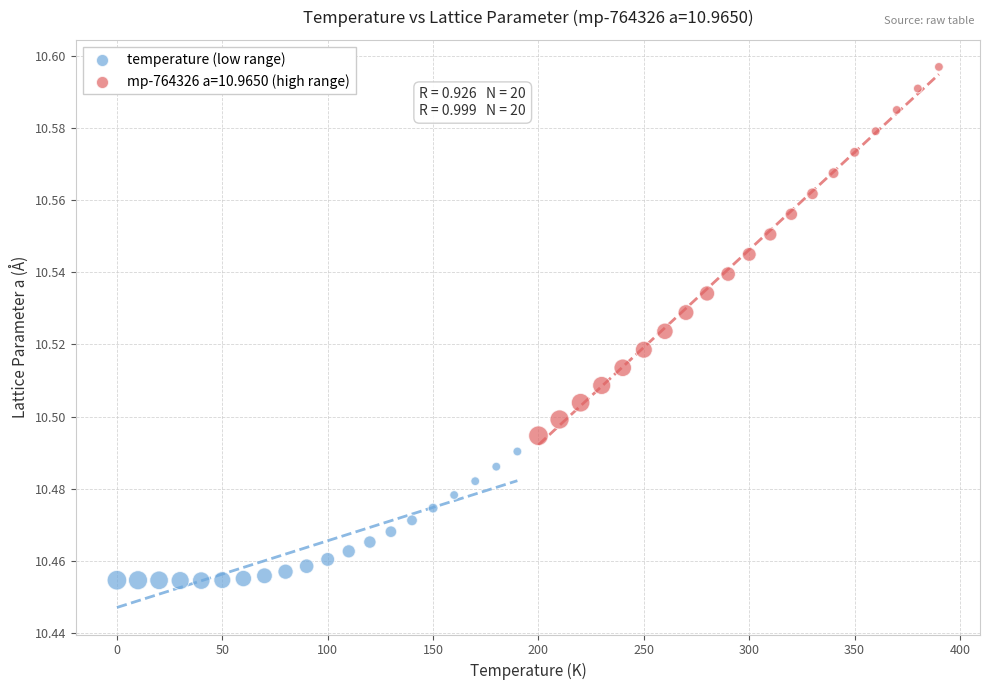

Which series contains the highest Y value?

mp-764326 a=10.9650 (high range)